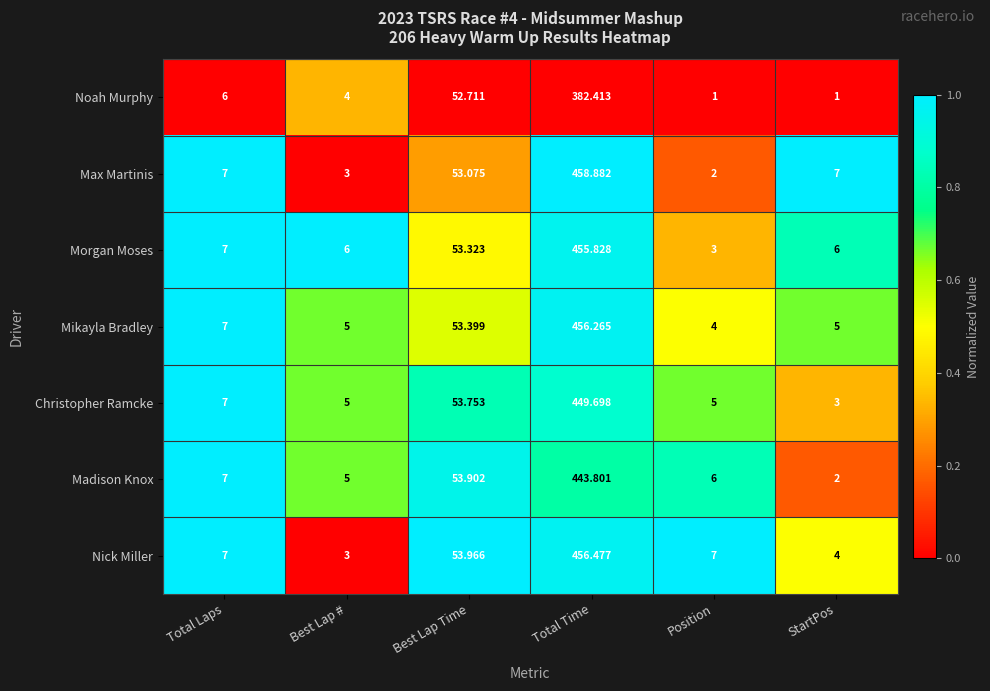

Between Total Laps and Total Time, which series saw the biggest shift?

Max Martinis